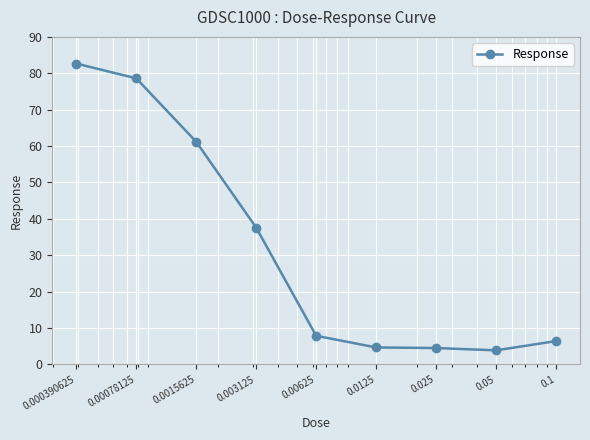

What is the value of the 7th point from the left?

4.5